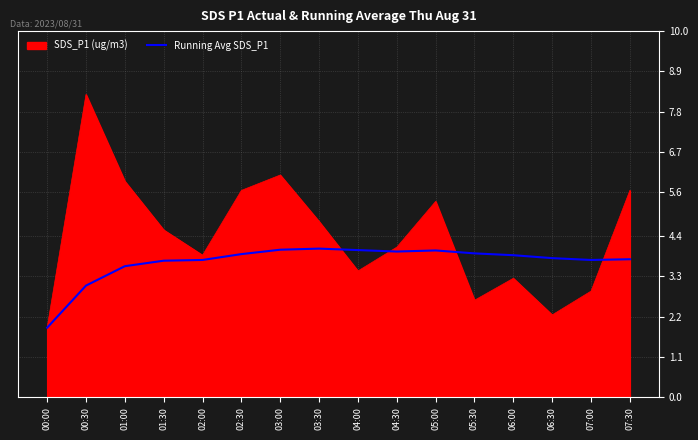

What is the greatest value displayed?

8.3